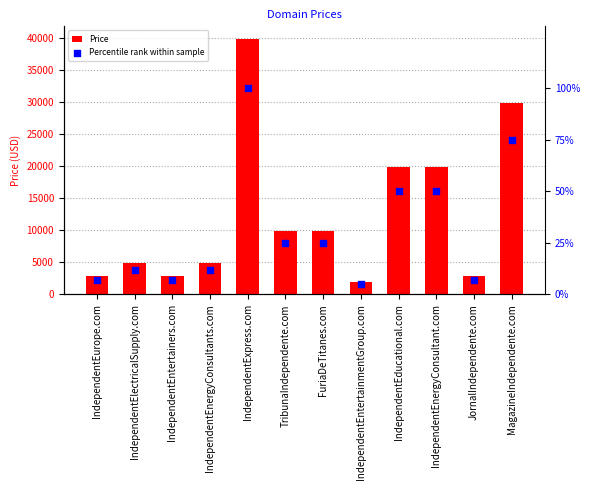

What are all the series names shown in the legend?

Price, Percentile rank within sample